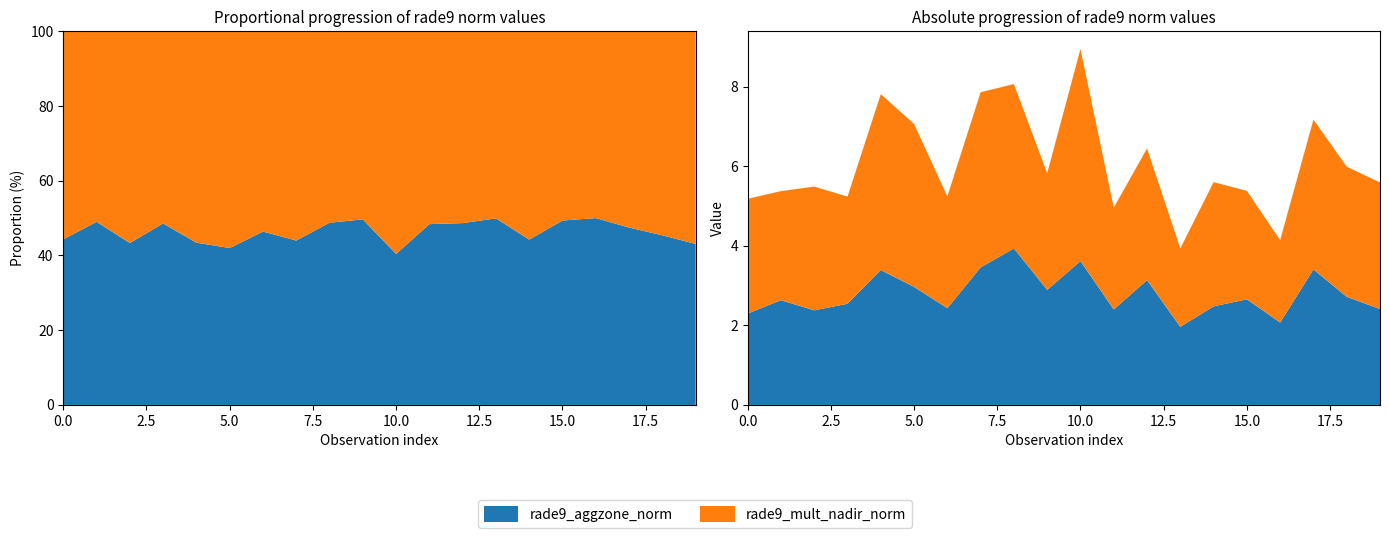

Reading left to right, extract all data points from this chart.

rade9_aggzone_norm: 102482=2.3	539=2.6	102980=2.4	103338=2.5	103574=3.4	103694=3.0	103702=2.4	103818=3.5	103936=3.9	104170=2.9	104287=3.6	104414=2.4	104530=3.1	107573=2.0	107744=2.5	108103=2.7	108281=2.1	108455=3.4	108632=2.7	108645=2.4
rade9_mult_nadir_norm: 102482=2.9	539=2.7	102980=3.1	103338=2.7	103574=4.4	103694=4.1	103702=2.8	103818=4.4	103936=4.1	104170=2.9	104287=5.3	104414=2.6	104530=3.3	107573=2.0	107744=3.1	108103=2.7	108281=2.1	108455=3.8	108632=3.3	108645=3.2